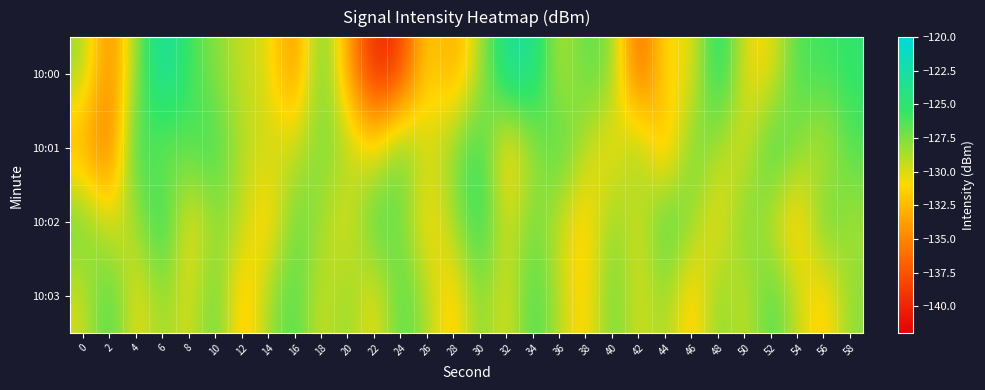

Reading right to left, list all the values displayed in this chart.

10:00: 58=-125.2	56=-126.0	54=-125.9	52=-131.0	50=-130.6	48=-123.5	46=-131.1	44=-130.3	42=-137.6	40=-127.6	38=-126.4	36=-129.6	34=-123.1	32=-122.8	30=-129.0	28=-133.7	26=-130.9	24=-138.9	22=-140.2	20=-133.7	18=-126.0	16=-135.1	14=-129.9	12=-129.5	10=-127.7	8=-125.9	6=-121.8	4=-128.0	2=-135.7	0=-128.2
10:01: 58=-126.2	56=-129.8	54=-127.6	52=-125.1	50=-130.4	48=-128.9	46=-126.6	44=-133.8	42=-127.2	40=-131.5	38=-129.3	36=-125.7	34=-128.4	32=-132.6	30=-124.9	28=-127.8	26=-130.1	24=-126.3	22=-131.2	20=-128.5	18=-127.4	16=-129.5	14=-129.6	12=-129.2	10=-125.6	8=-126.2	6=-127.9	4=-124.7	2=-136.5	0=-133.5
10:02: 58=-128.7	56=-126.1	54=-132.7	52=-129.5	50=-126.8	48=-131.4	46=-128.1	44=-125.3	42=-130.6	40=-127.4	38=-132.1	36=-129.7	34=-126.9	32=-130.3	30=-124.7	28=-128.5	26=-131.8	24=-127.2	22=-125.6	20=-130.9	18=-128.3	16=-126.7	14=-132.4	12=-129.1	10=-127.9	8=-131.6	6=-124.3	4=-128.8	2=-130.2	0=-126.5
10:03: 58=-127.7	56=-132.2	54=-129.5	52=-125.8	50=-130.0	48=-127.3	46=-132.5	44=-128.0	42=-130.3	40=-126.6	38=-131.9	36=-129.2	34=-125.5	32=-130.8	30=-127.1	28=-132.4	26=-128.7	24=-126.0	22=-131.3	20=-127.6	18=-130.1	16=-125.9	14=-128.4	12=-132.8	10=-126.2	8=-130.5	6=-127.8	4=-131.1	2=-125.4	0=-129.9